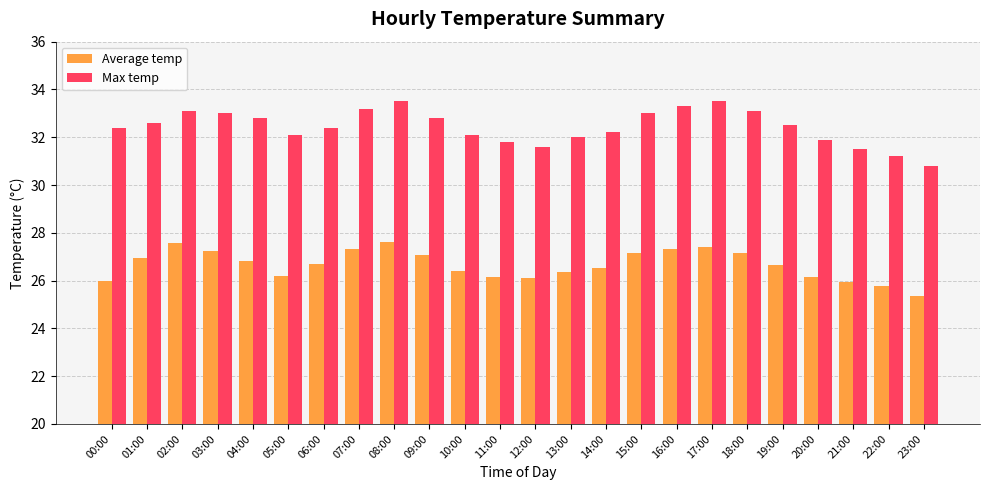

The Average temp series shows 27.6 at 02:00. True or false?

True